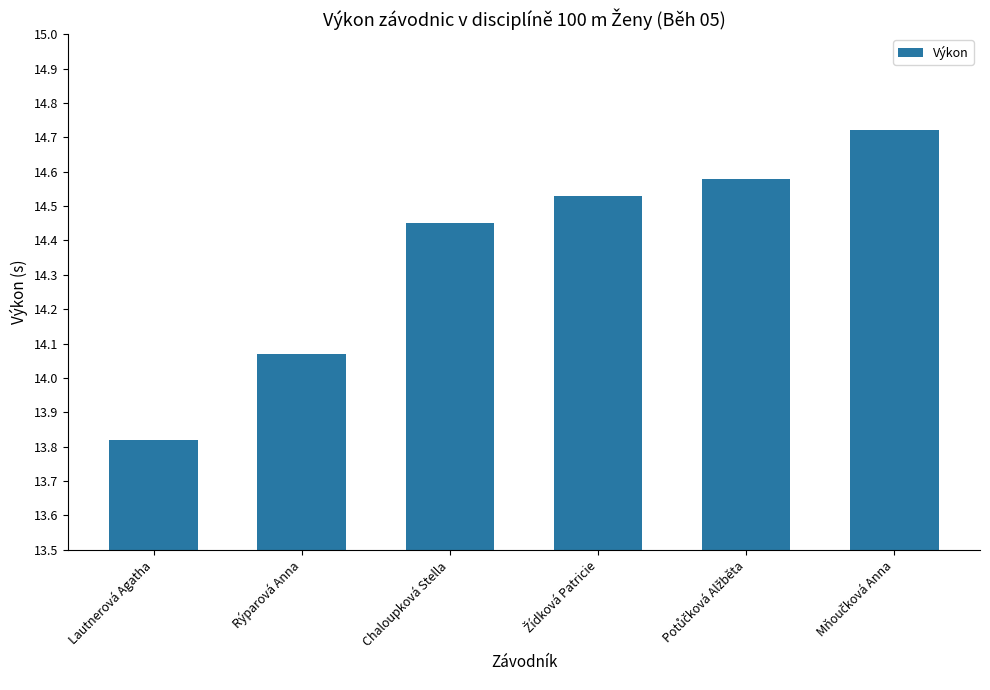

Where is the data nearest to the value 14?

Rýparová Anna